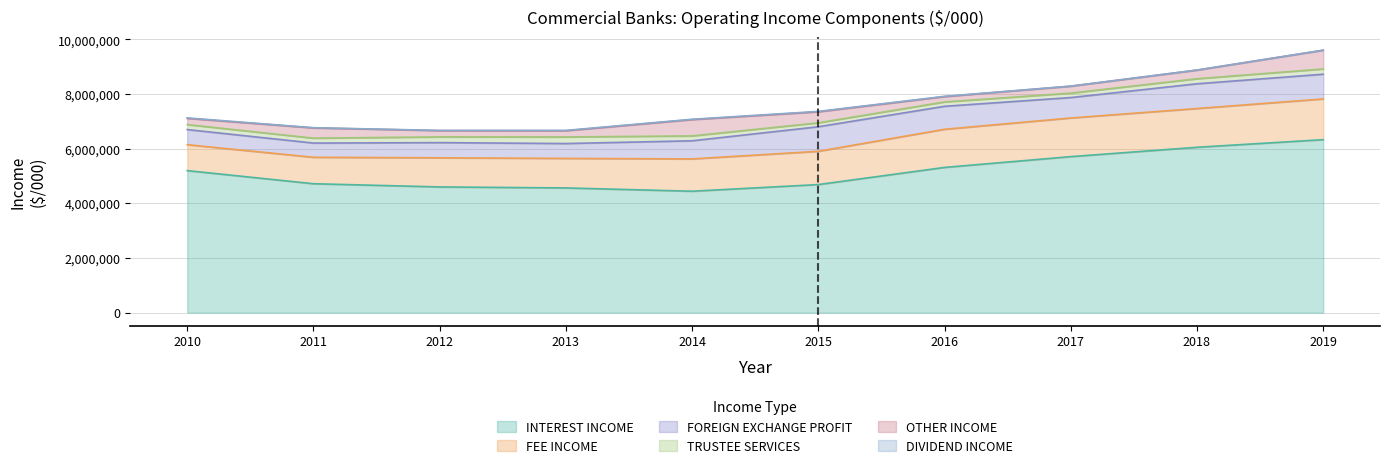

Does the chart have visible grid lines?

Yes